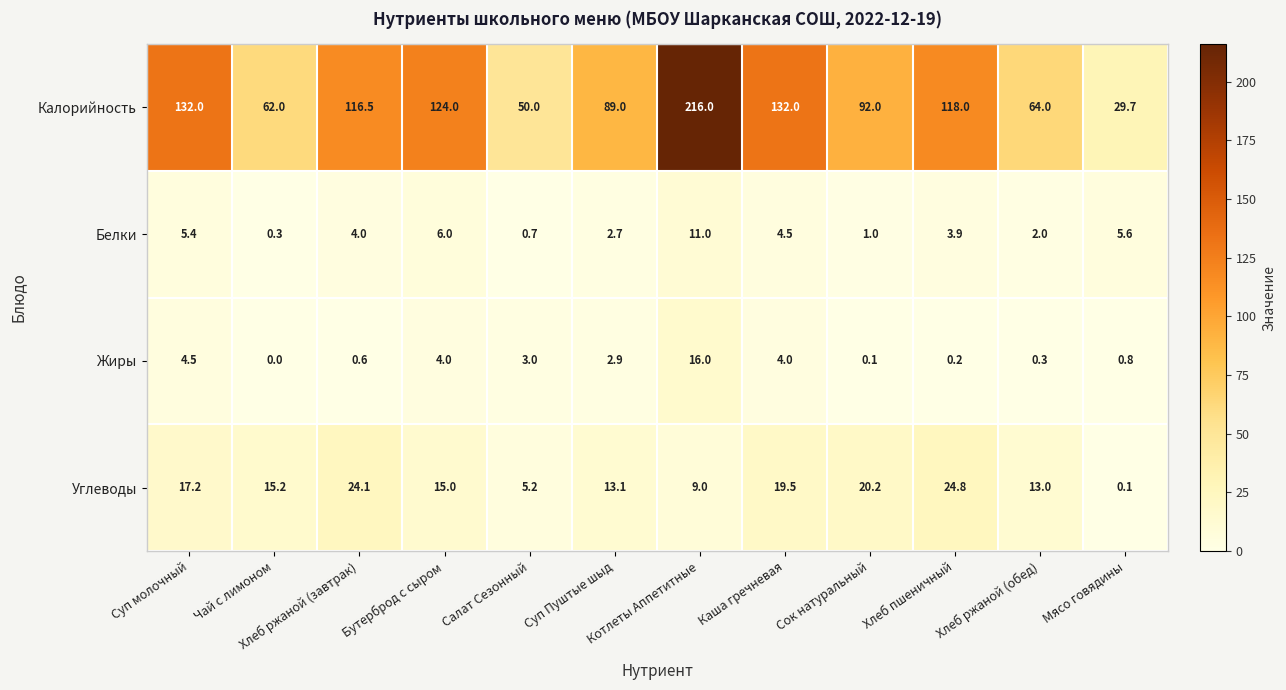

How many categories are shown in the chart?

12